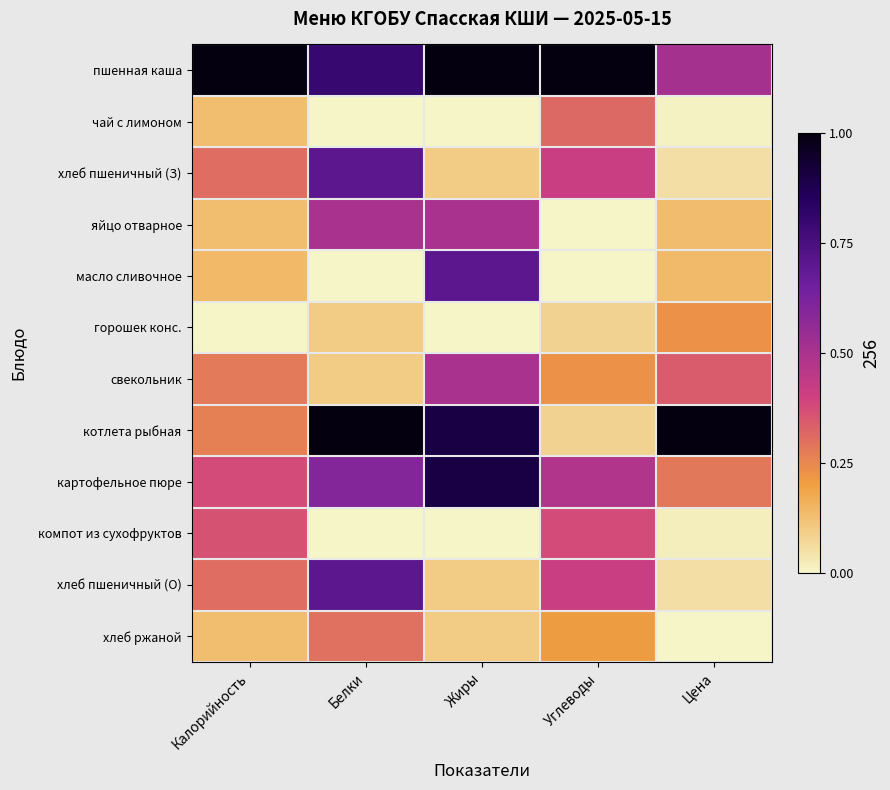

At Калорийность, list the series in order from largest to smallest.

пшенная каша, картофельное пюре, компот из сухофруктов, хлеб пшеничный (З), хлеб пшеничный (О), свекольник, котлета рыбная, масло сливочное, чай с лимоном, яйцо отварное, хлеб ржаной, горошек конс.